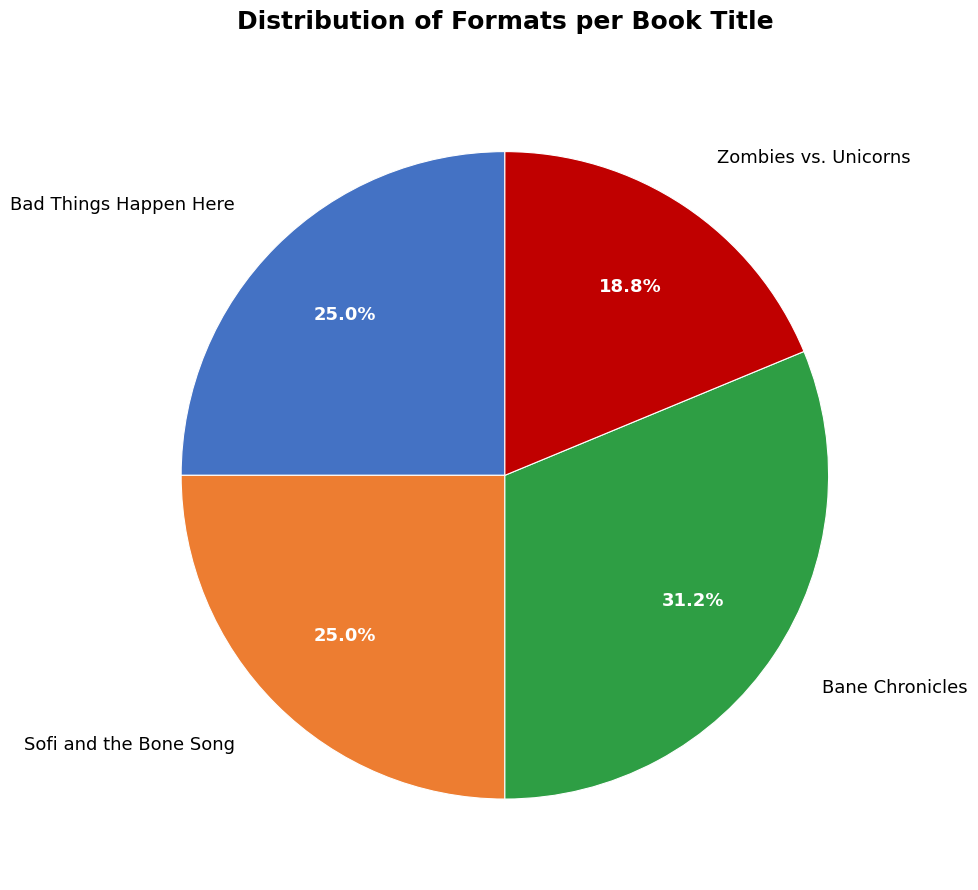

The Sofi and the Bone Song slice represents 25% of the pie. True or false?

True